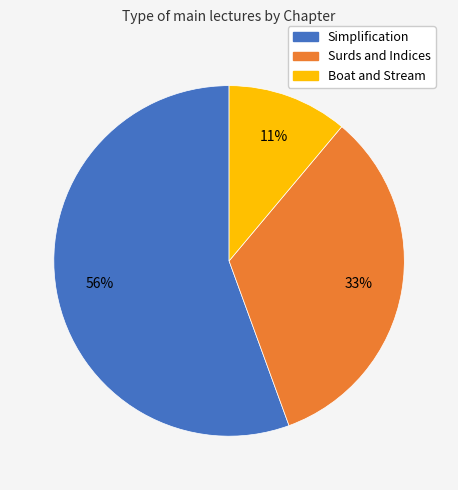

Combined, do Simplification and Boat and Stream account for over 50%?

Yes